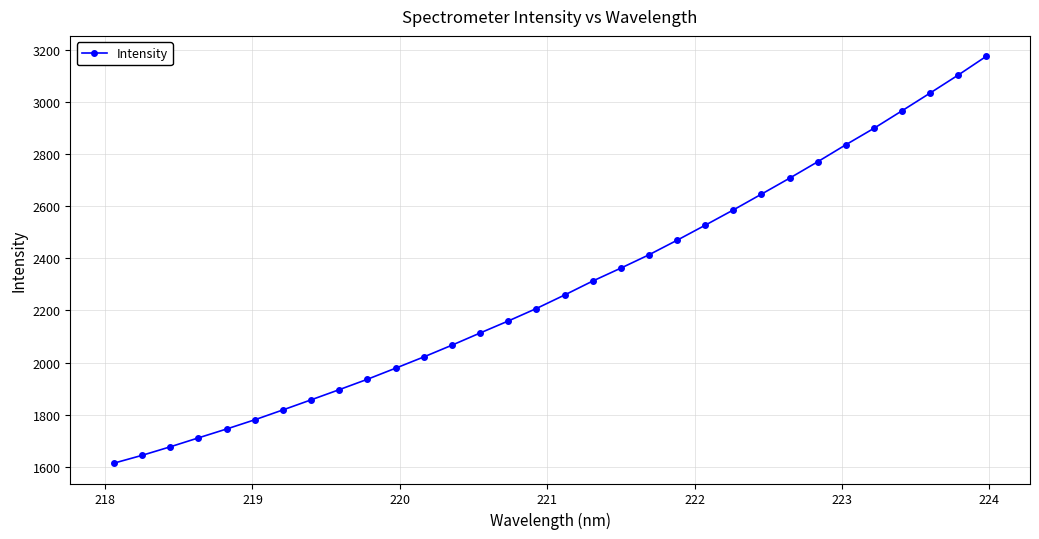

What is the average value?

2290.2